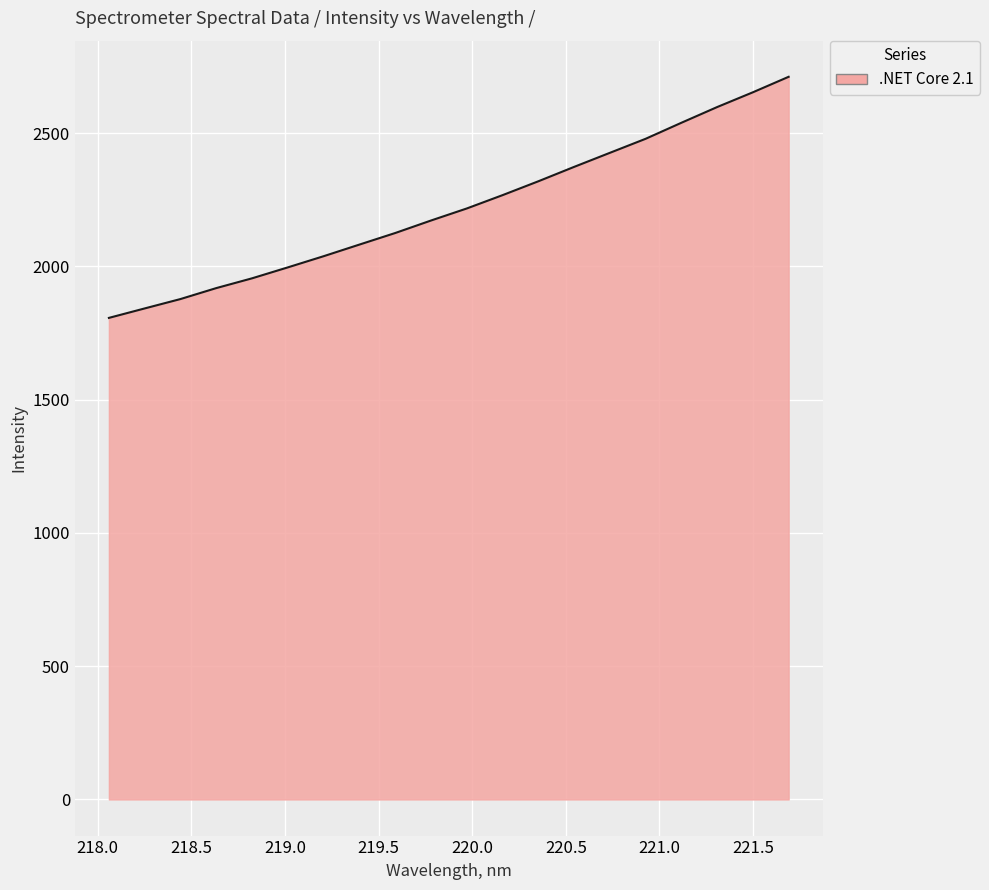

How many series are shown in this chart?

1